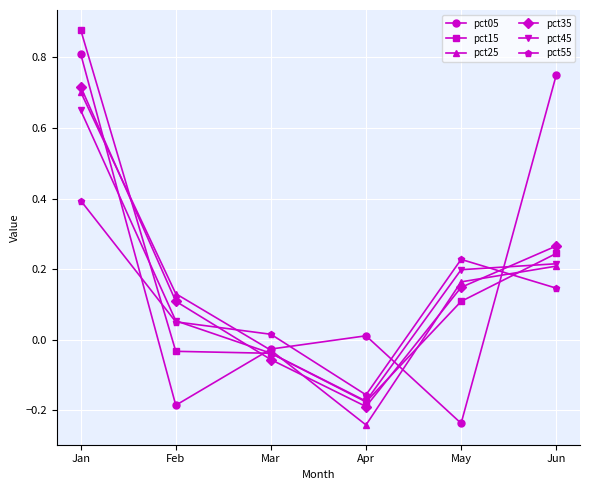

At which category is the sum across all series the highest?

Jan